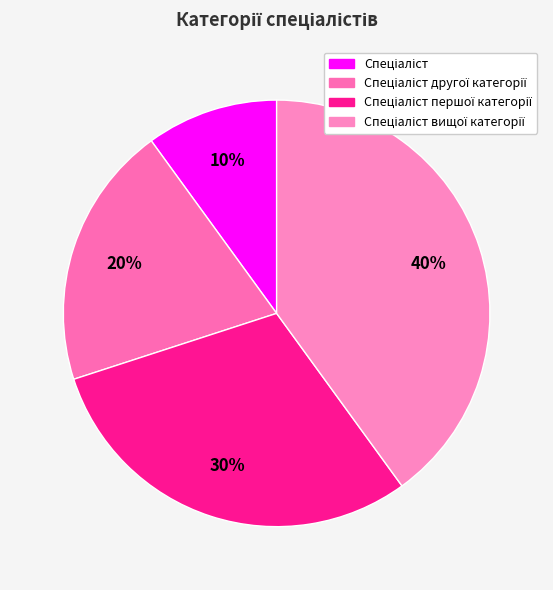

Is there any slice that represents more than half of the pie?

No